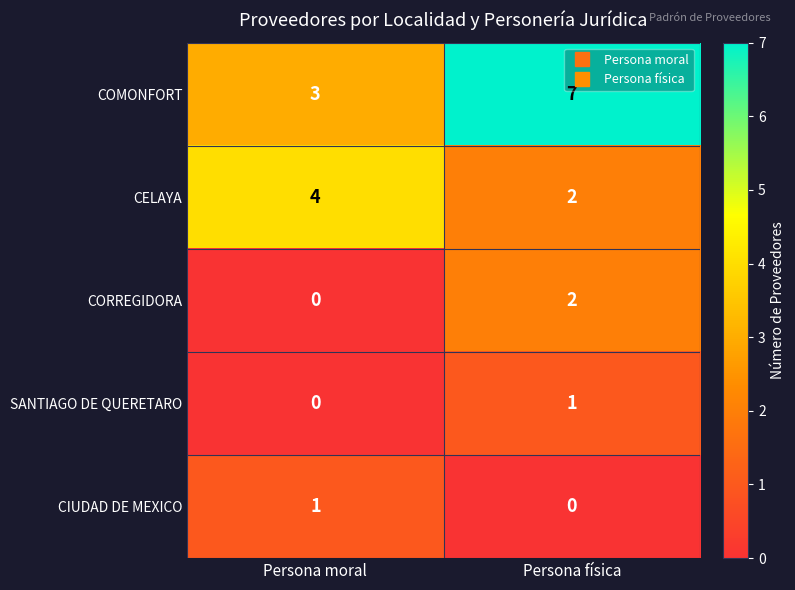

How many series are shown in this chart?

5